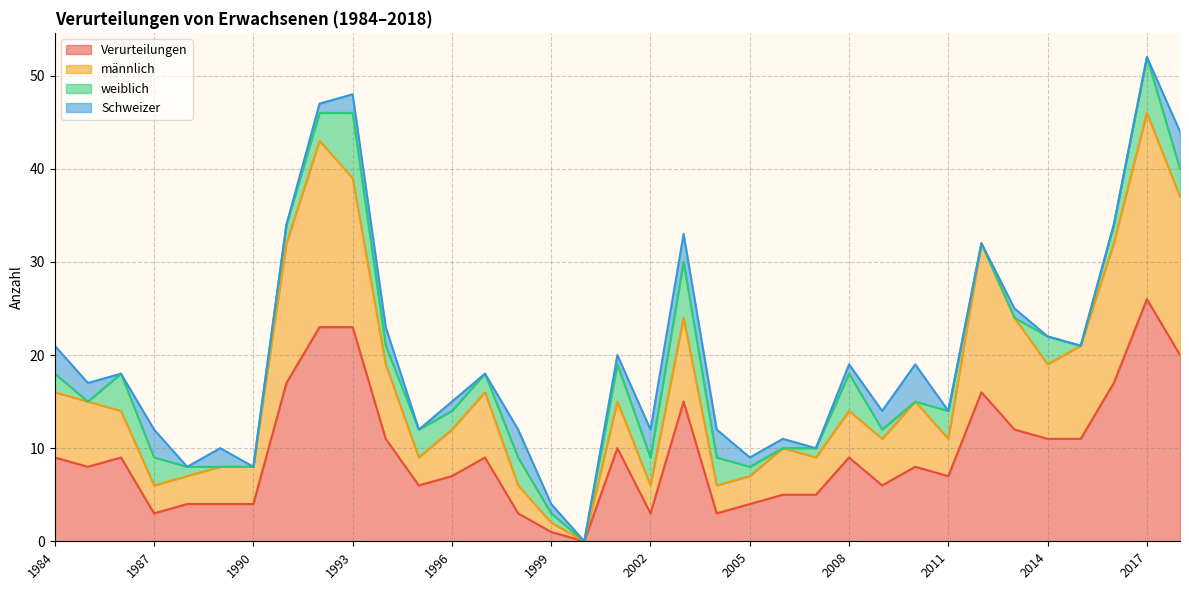

True or false: Verurteilungen has a value of 0 at 2000.

True